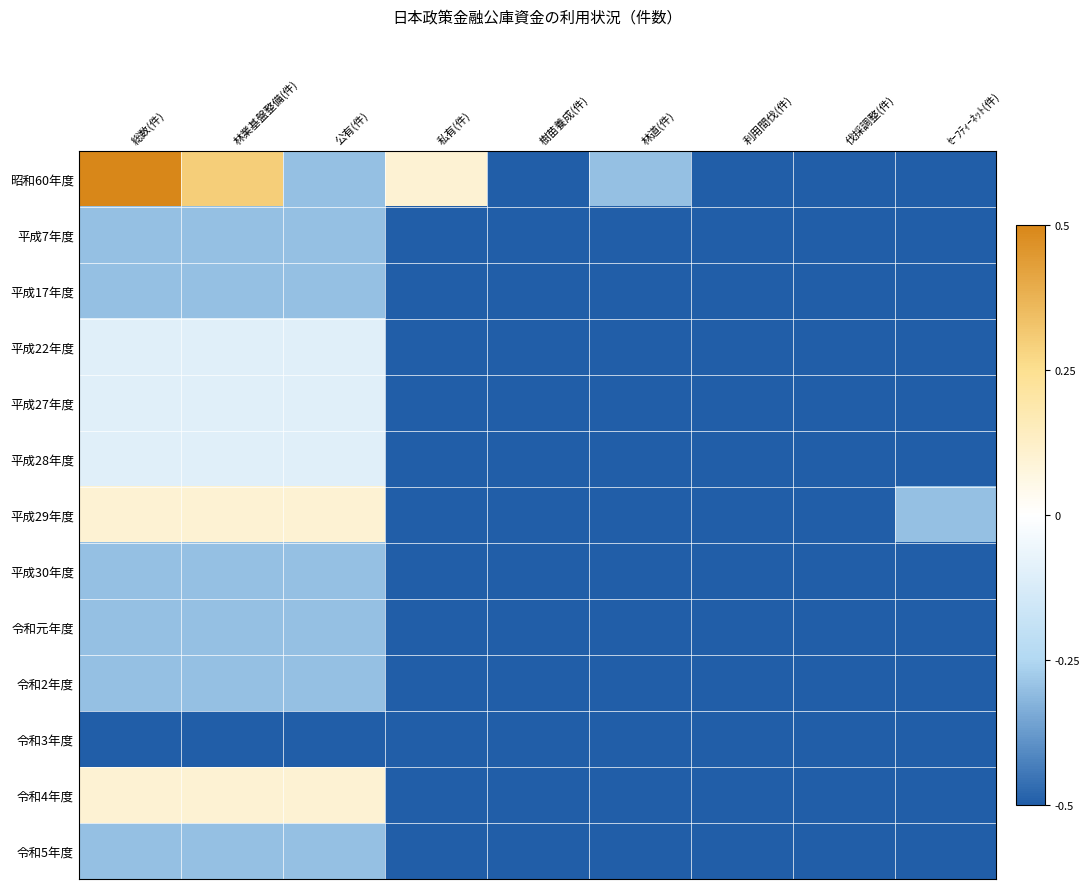

Which label corresponds to the largest value in the chart?

総数(件)